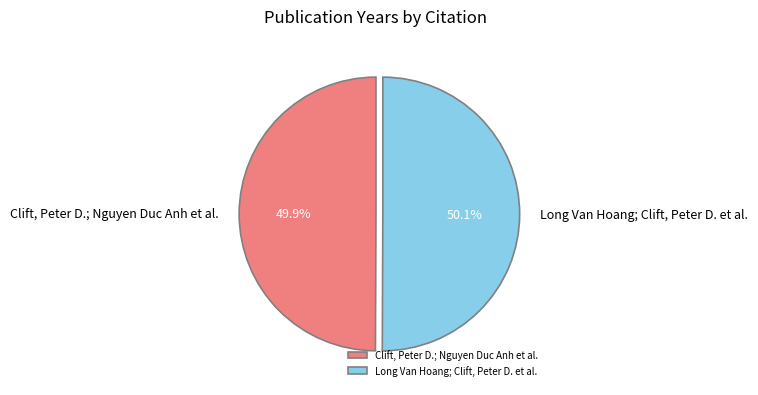

Approximately how many times larger is the value at Long Van Hoang; Clift, Peter D. et al. compared to Clift, Peter D.; Nguyen Duc Anh et al.?

1.0